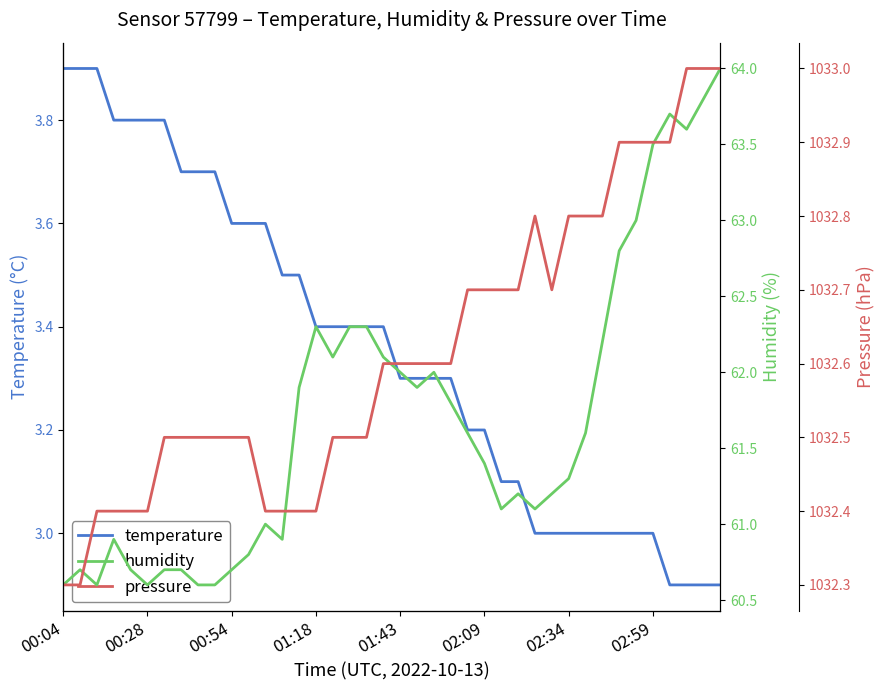

At which category is the sum across all series the highest?

39